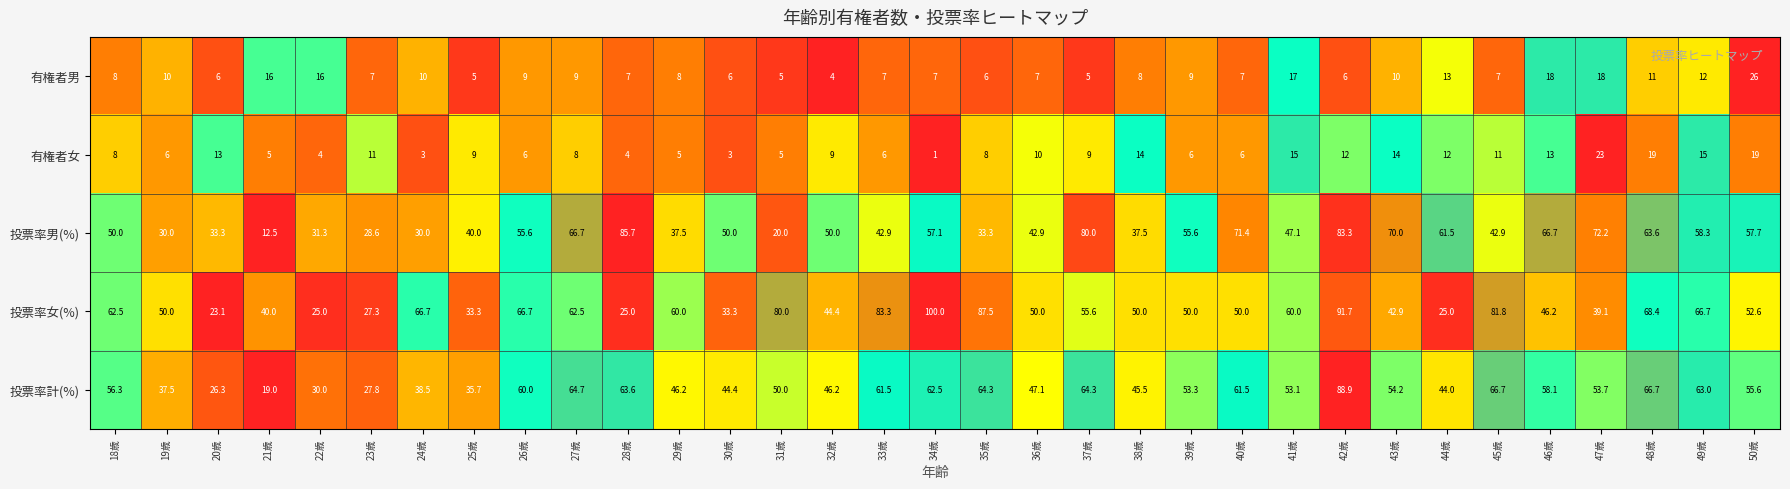

At how many categories does at least one series exceed 32?

31